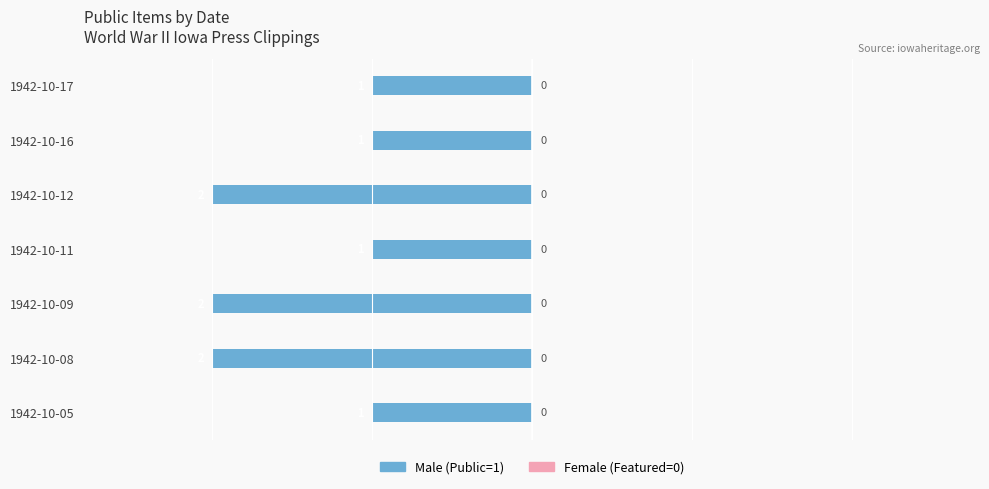

How many bars are there in total?

7